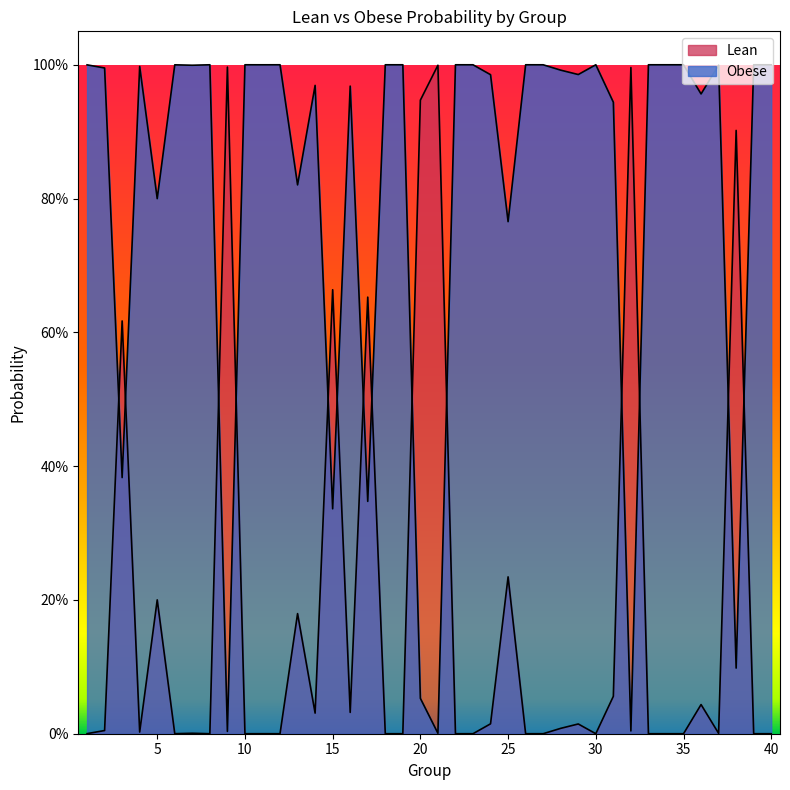

At 2, list the series in order from smallest to largest.

Lean, Obese